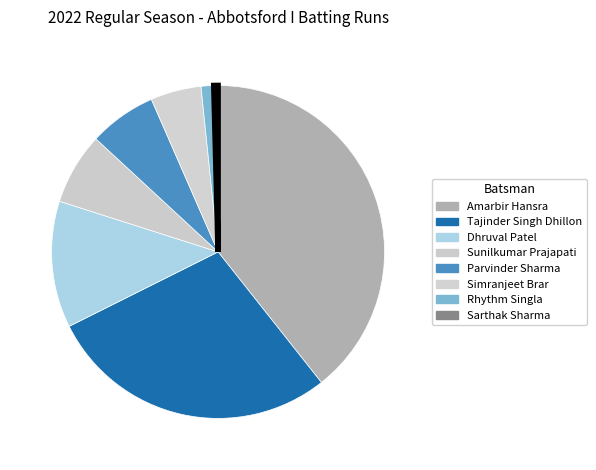

Between Amarbir Hansra and Sarthak Sharma, which is larger?

Amarbir Hansra